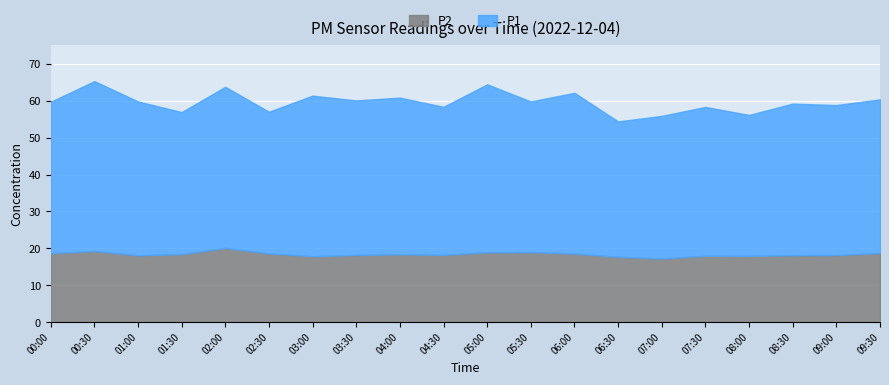

What is the maximum value shown in the chart?

46.0